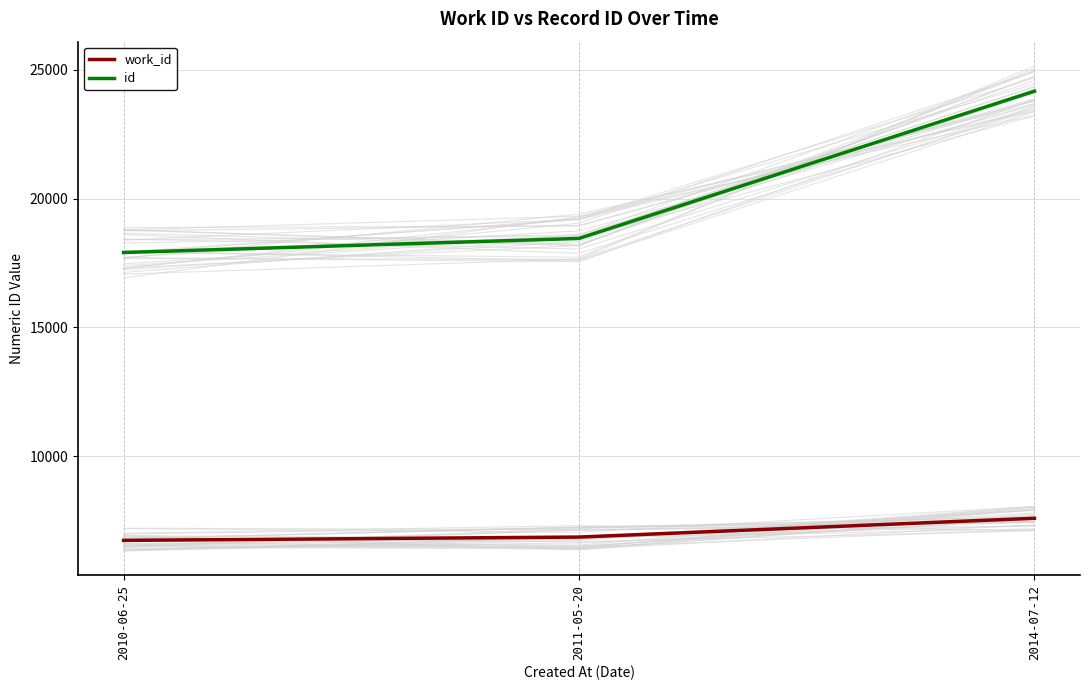

Which category has the lowest value in the work_id series?

2010-06-25